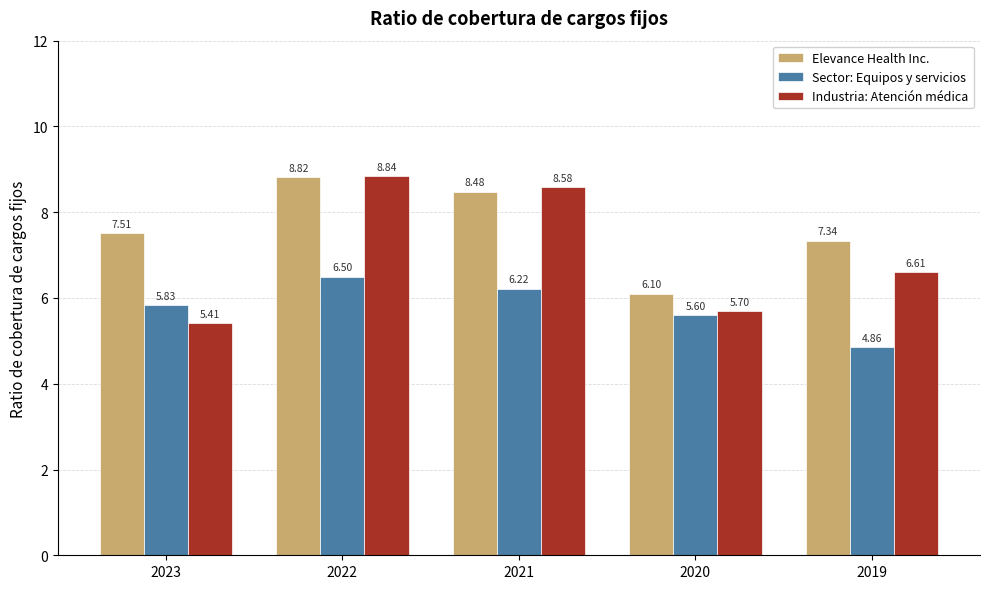

What is the difference between the maximum and minimum values in the Sector: Equipos y servicios series?

1.6